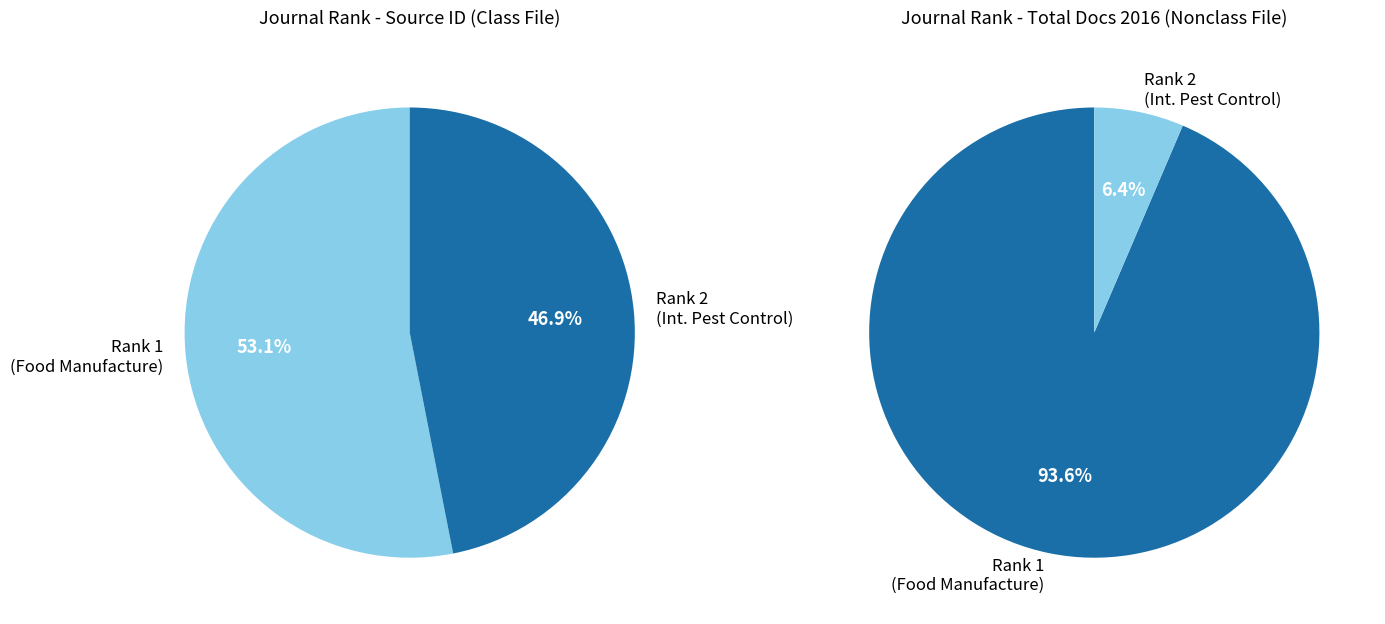

Which slice is the largest?

Rank 1 (Food Manufacture)